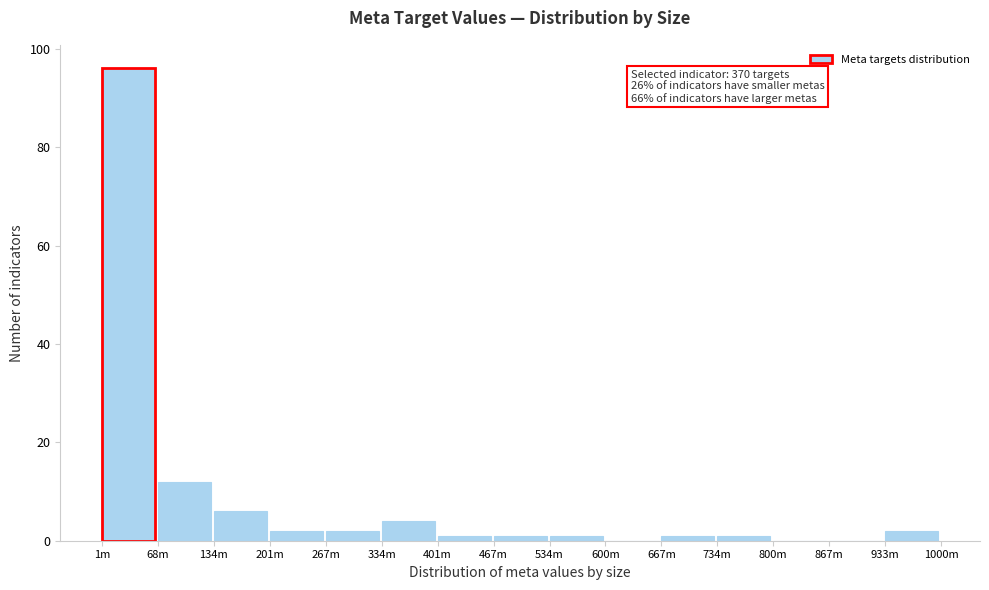

Reading left to right, extract all data points from this chart.

1m=96	68m=12	134m=6	201m=2	267m=2	334m=4	401m=1	467m=1	534m=1	600m=0	667m=1	734m=1	800m=0	867m=0	933m=2